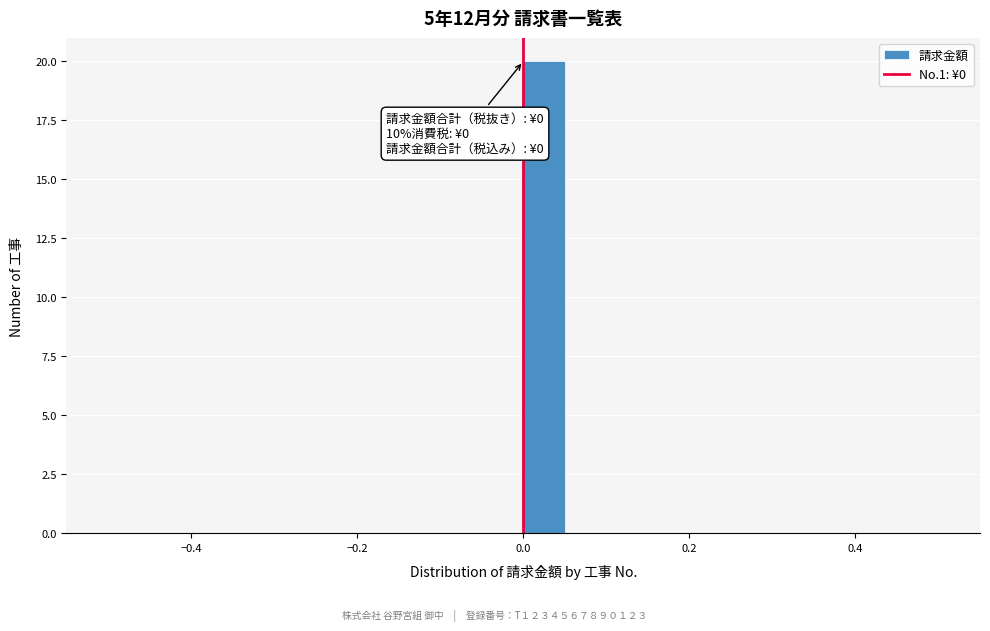

Around what value on the x-axis is the tallest bar? Give the approximate position of its centre, as read against the axis.

0.02